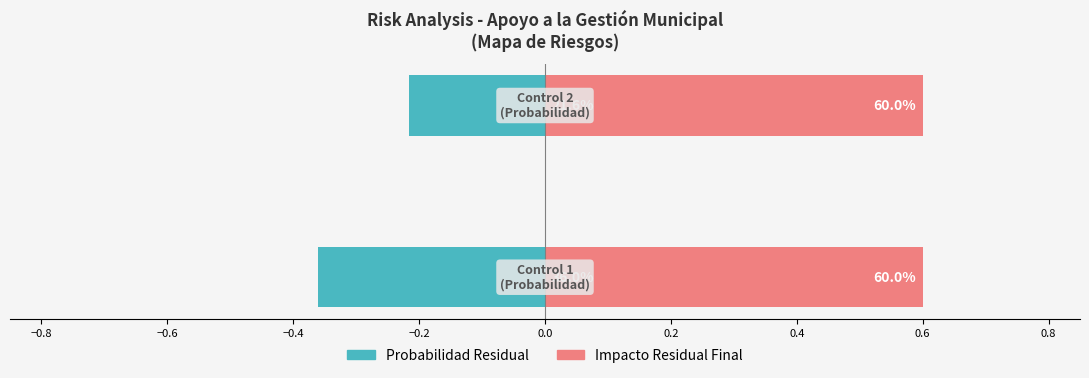

What are all the series names shown in the legend?

Probabilidad Residual, Impacto Residual Final